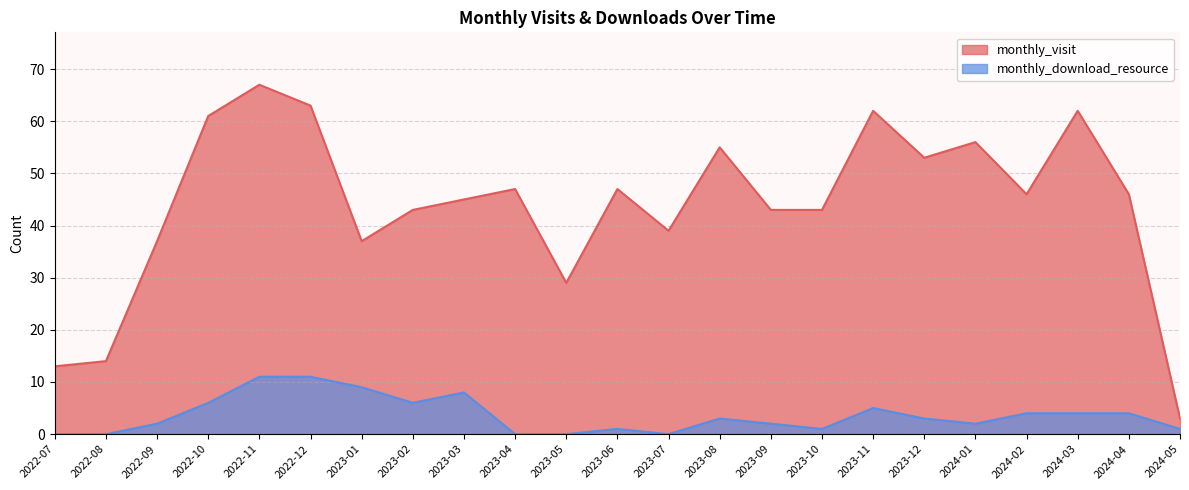

Reading left to right, transcribe all the data shown in this chart.

monthly_visit: 2022-07=13	2022-08=14	2022-09=37	2022-10=61	2022-11=67	2022-12=63	2023-01=37	2023-02=43	2023-03=45	2023-04=47	2023-05=29	2023-06=47	2023-07=39	2023-08=55	2023-09=43	2023-10=43	2023-11=62	2023-12=53	2024-01=56	2024-02=46	2024-03=62	2024-04=46	2024-05=3
monthly_download_resource: 2022-07=0	2022-08=0	2022-09=2	2022-10=6	2022-11=11	2022-12=11	2023-01=9	2023-02=6	2023-03=8	2023-04=0	2023-05=0	2023-06=1	2023-07=0	2023-08=3	2023-09=2	2023-10=1	2023-11=5	2023-12=3	2024-01=2	2024-02=4	2024-03=4	2024-04=4	2024-05=1